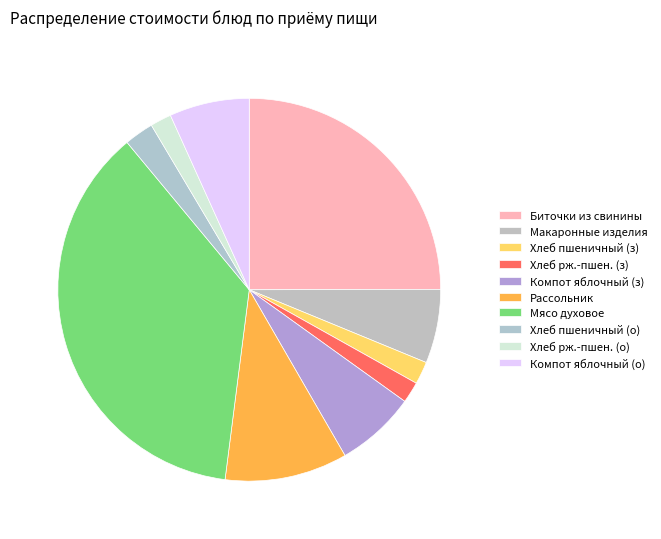

How many segments does this pie chart have?

10